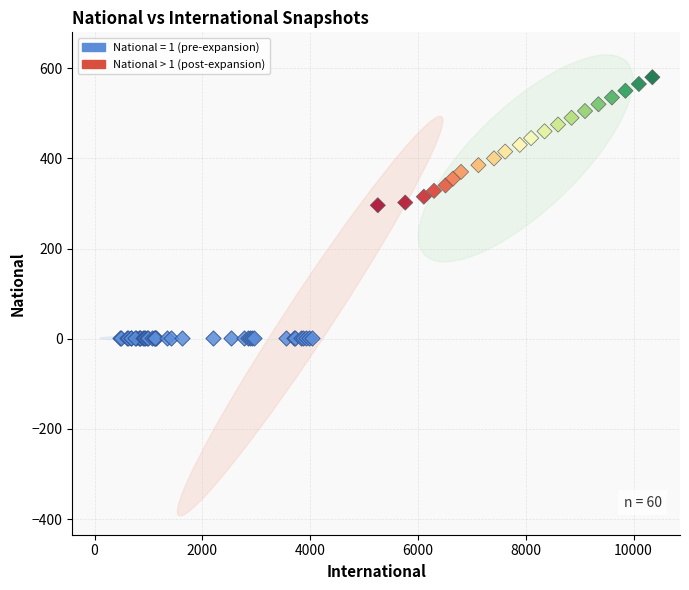

Which series reaches the minimum Y coordinate?

National = 1 (pre-expansion)